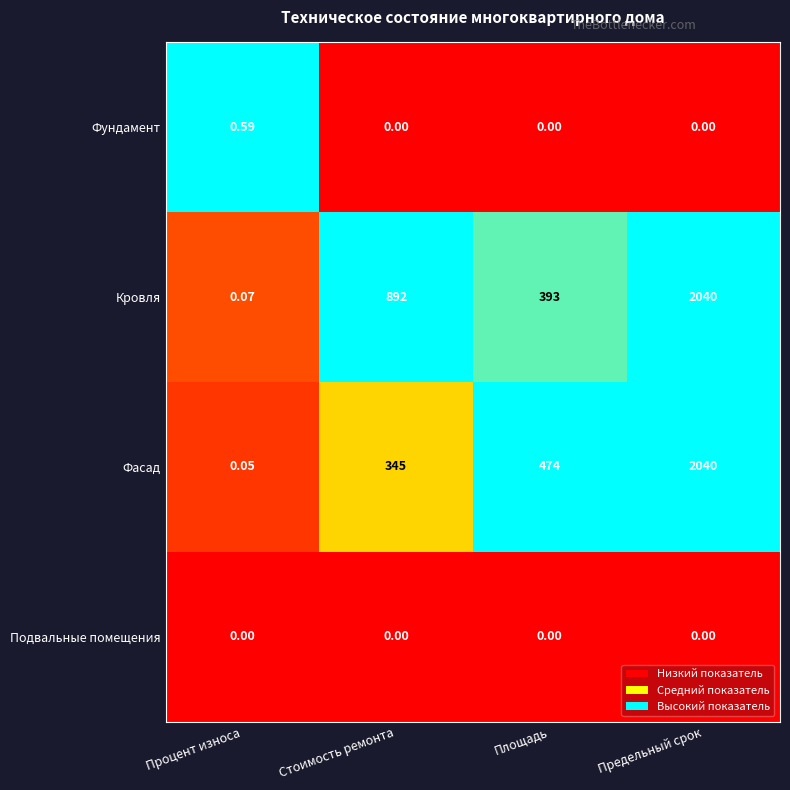

At which category does the chart reach its peak across all series?

Предельный срок